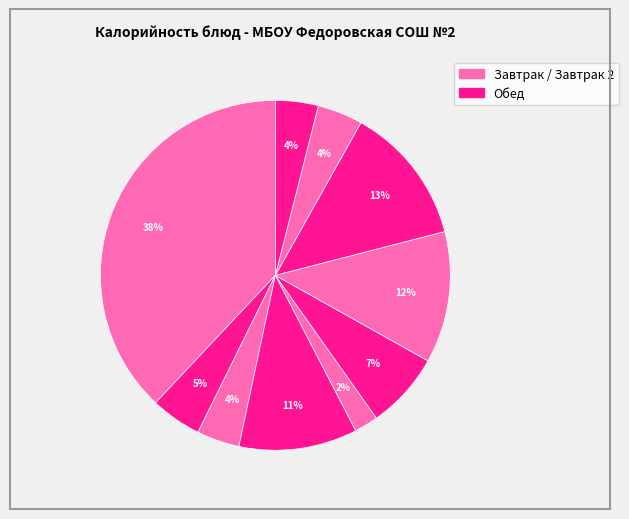

How many segments does this pie chart have?

10